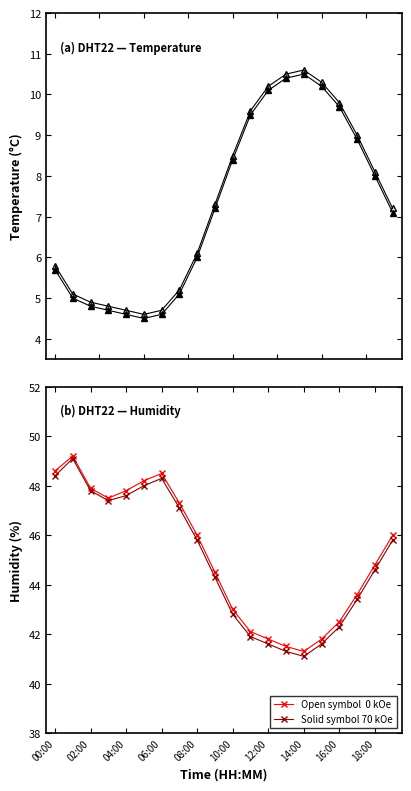

What is the minimum value shown in the chart?

4.5